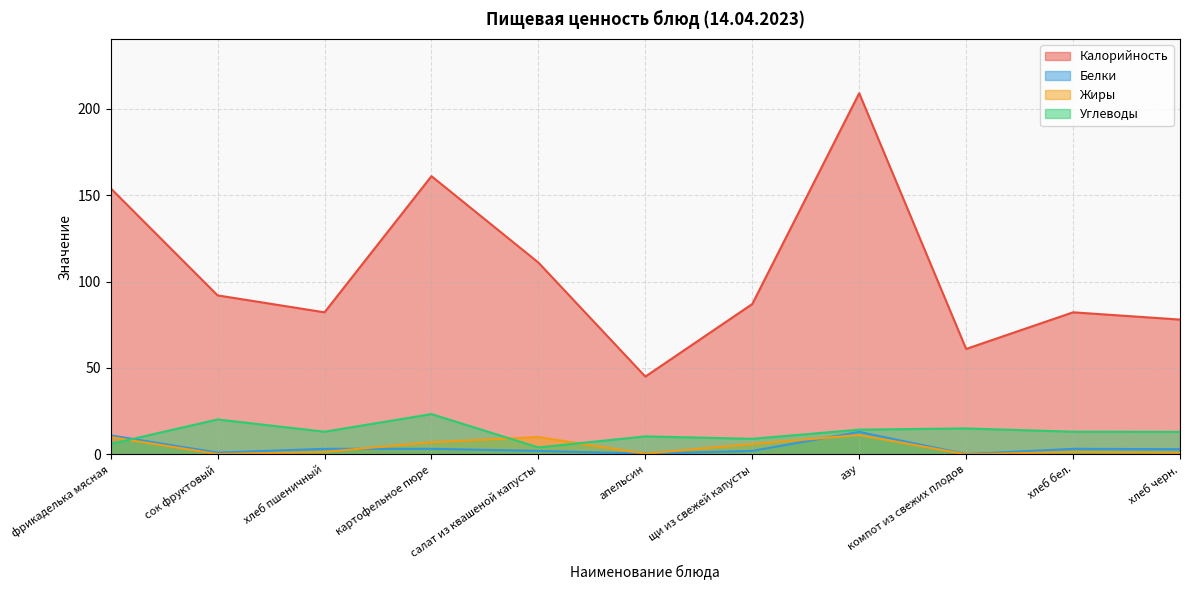

True or false: Калорийность and Белки cross at least once.

False